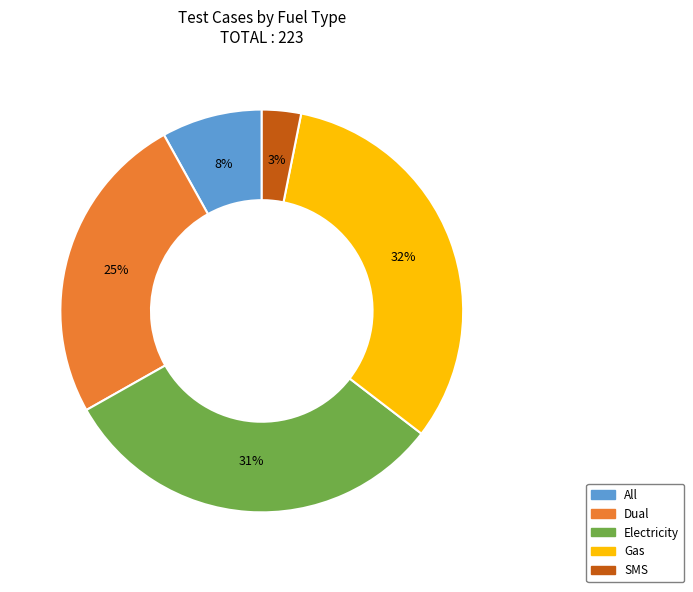

What percentage is the SMS slice, to the nearest percent?

3%